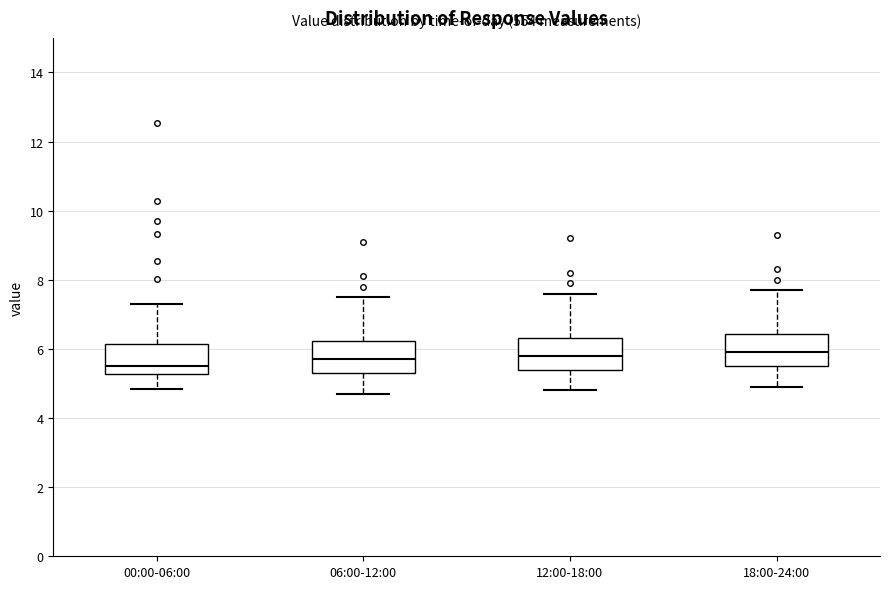

Reading left to right, transcribe this box plot: for each box, give where its median line is, the range the box spans, and where its two whiskers end, as read against the y-axis. The values are not printed on the chart, so give them approximately, as read against the axis.

00:00-06:00: median 5.6, box 5.2 to 6.2, whiskers 4.8 to 7.4
06:00-12:00: median 5.8, box 5.4 to 6.2, whiskers 4.8 to 7.6
12:00-18:00: median 5.8, box 5.4 to 6.4, whiskers 4.8 to 7.6
18:00-24:00: median 6.0, box 5.6 to 6.4, whiskers 5.0 to 7.8